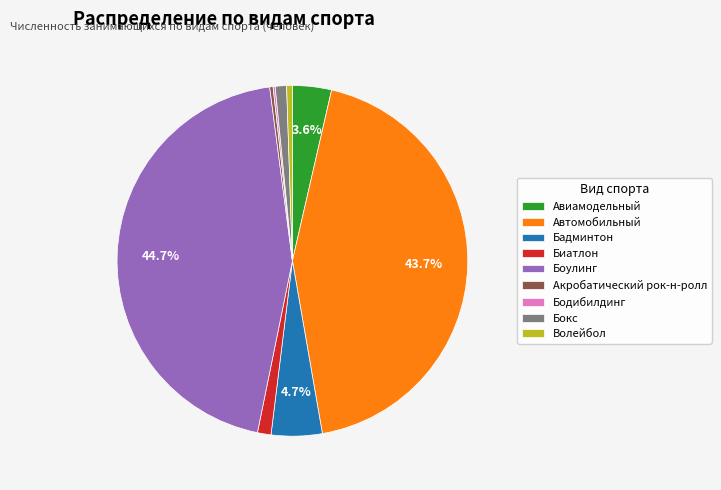

Which slice is the largest?

Боулинг